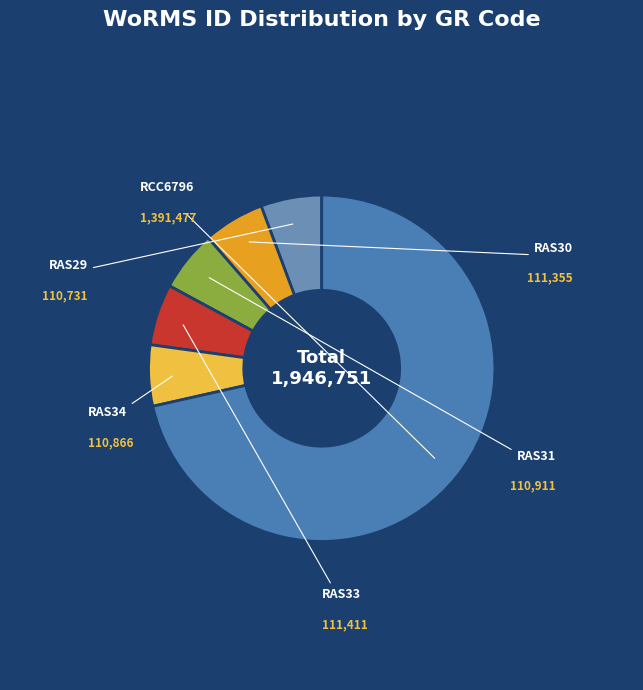

Which slice is the smallest?

RAS29